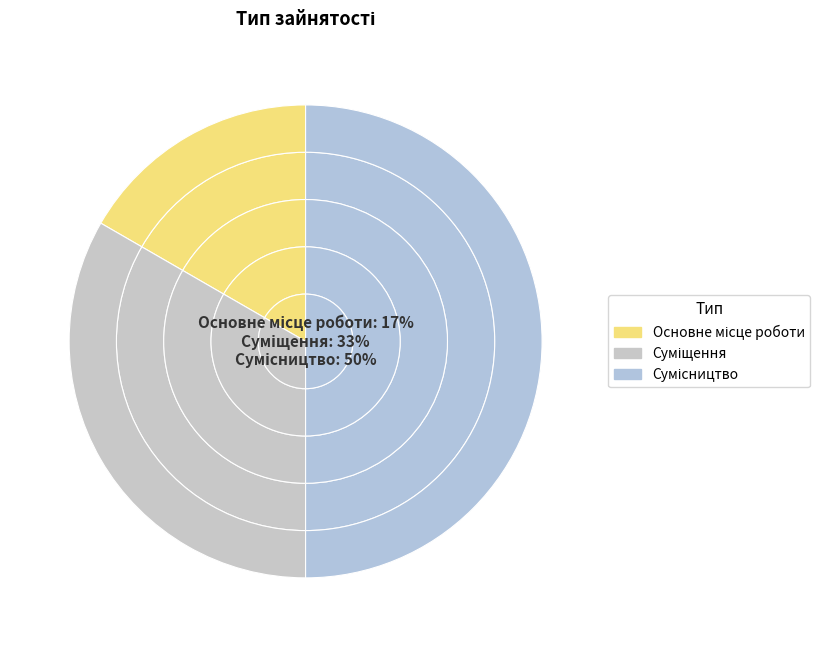

How many slices are in this pie chart?

3